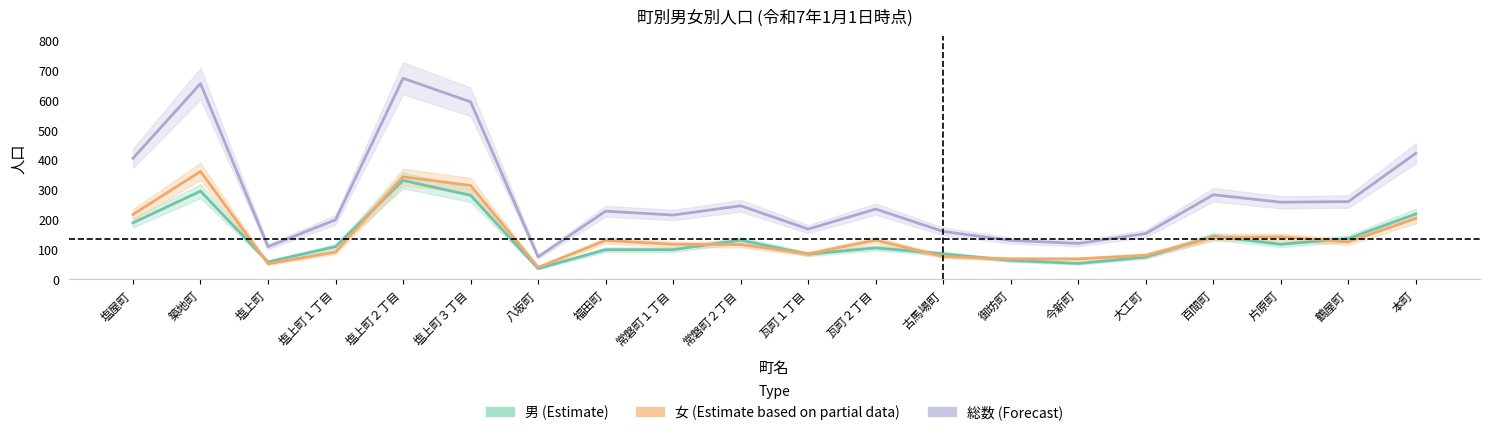

At which category does the chart reach its minimum across all series?

八坂町